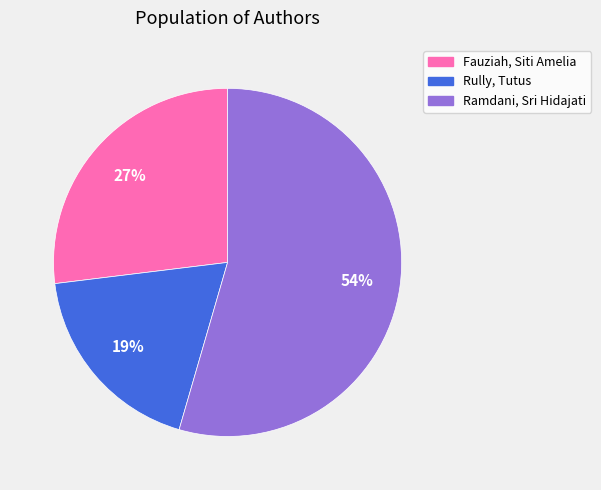

Count the number of slices in the pie.

3